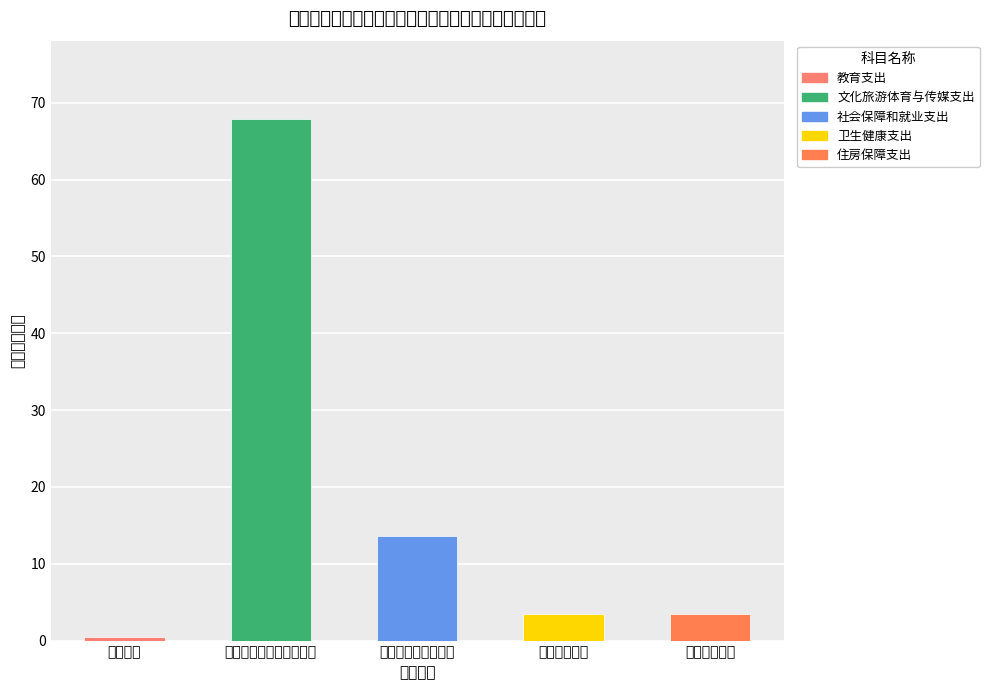

What is the label of the 3rd bar from the right?

社会保障和就业支出